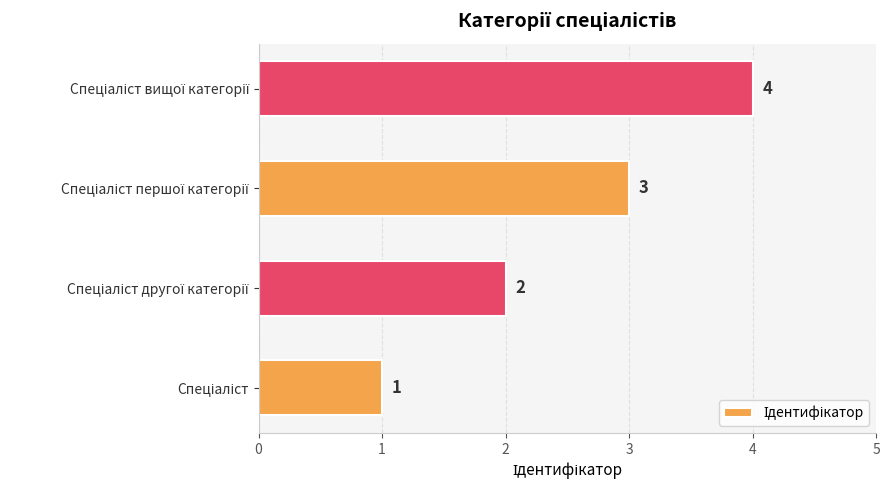

What is the difference between the maximum and minimum values?

3